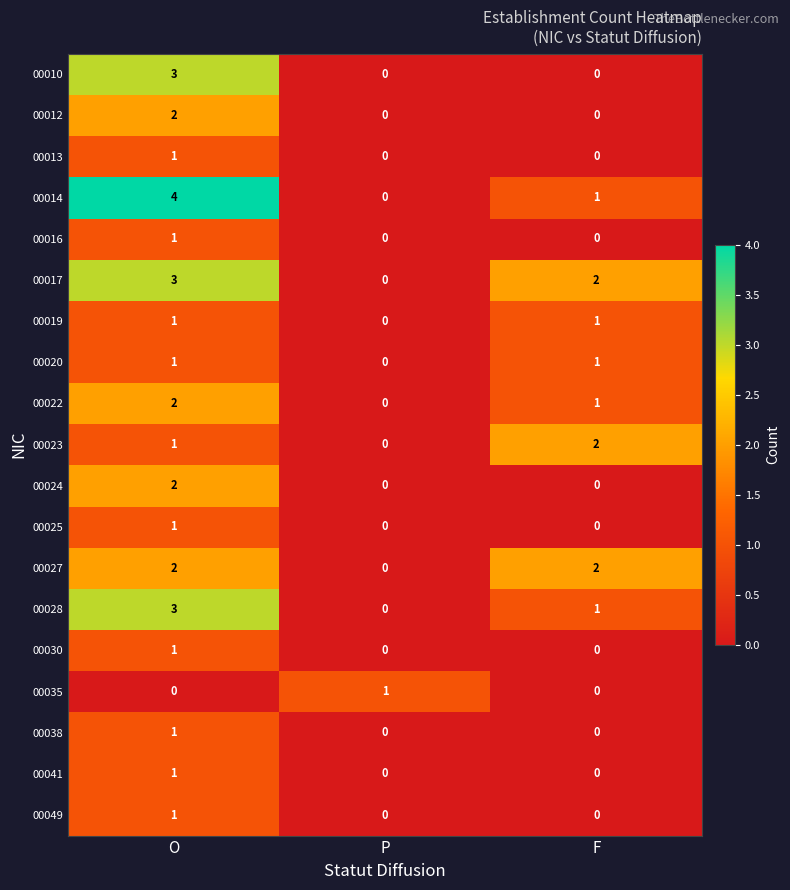

What is the maximum value shown in the chart?

4